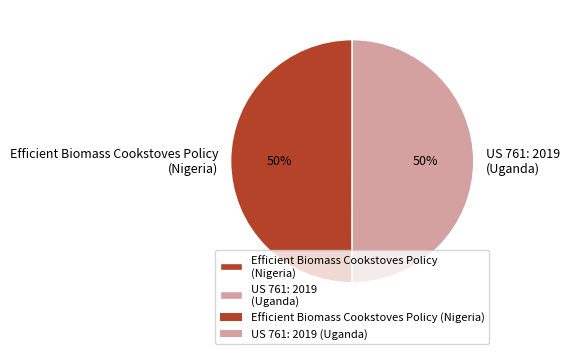

Do US 761: 2019 (Uganda) and Efficient Biomass Cookstoves Policy (Nigeria) together represent more than half of the pie?

Yes